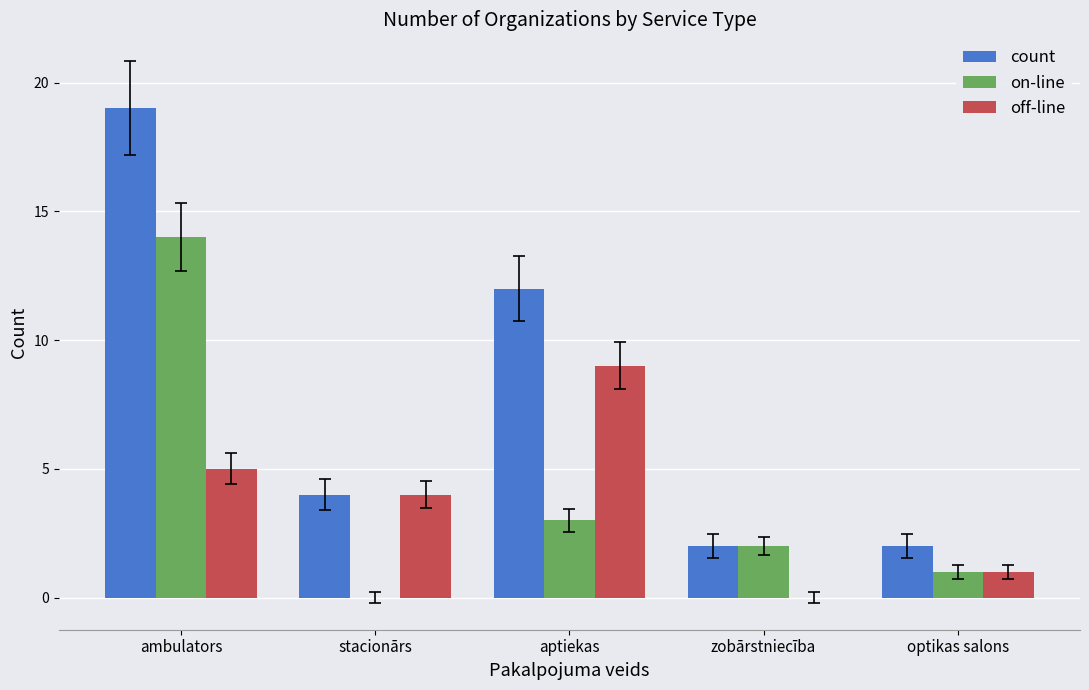

Reading right to left, extract all data points from this chart.

count: optikas salons=2	zobārstniecība=2	aptiekas=12	stacionārs=4	ambulators=19
on-line: optikas salons=1	zobārstniecība=2	aptiekas=3	stacionārs=0	ambulators=14
off-line: optikas salons=1	zobārstniecība=0	aptiekas=9	stacionārs=4	ambulators=5